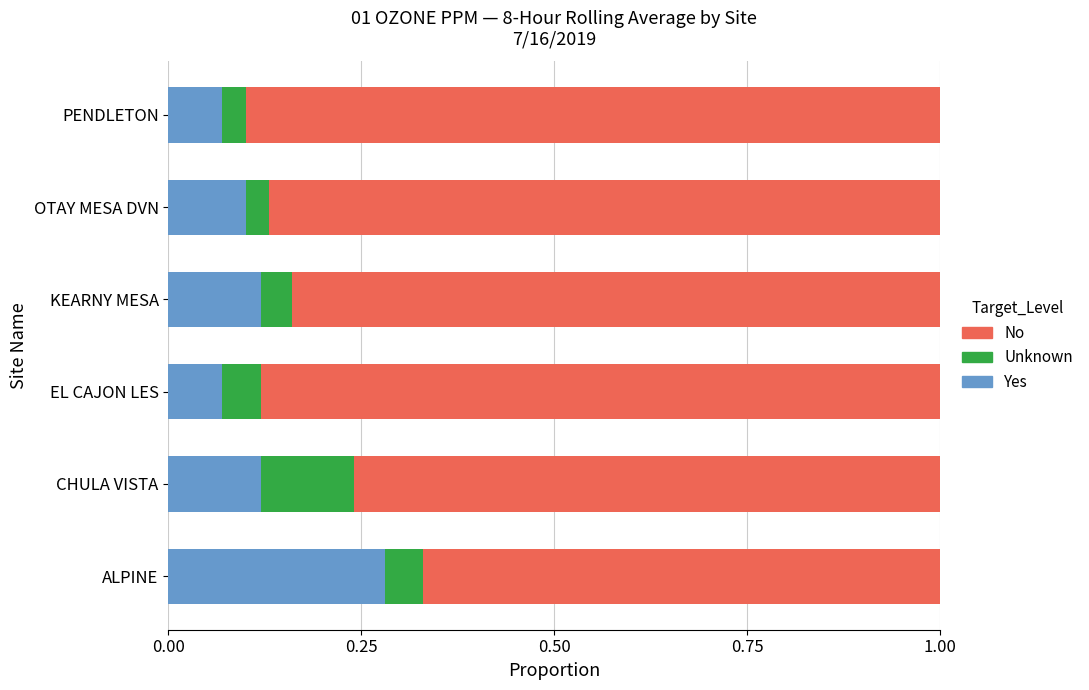

The value of Yes at PENDLETON is 0.1. True or false?

True